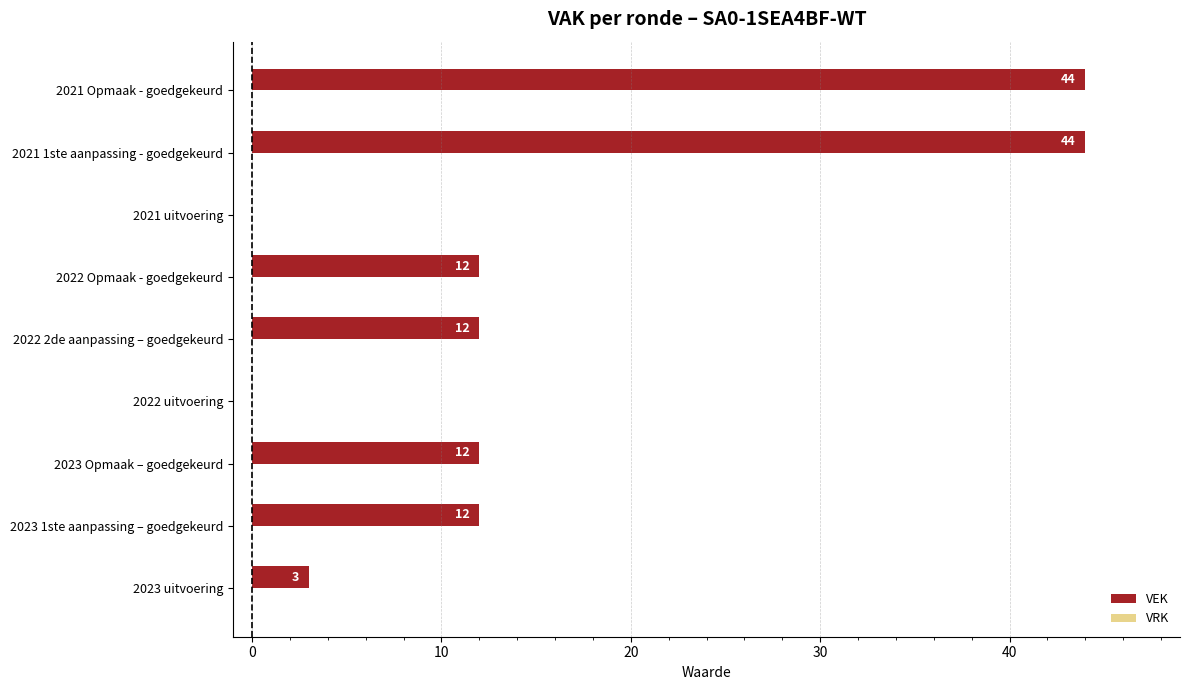

Reading bottom to top, extract all data points from this chart.

2023 uitvoering=3	2023 1ste aanpassing – goedgekeurd=12	2023 Opmaak – goedgekeurd=12	2022 uitvoering=0	2022 2de aanpassing – goedgekeurd=12	2022 Opmaak - goedgekeurd=12	2021 uitvoering=0	2021 1ste aanpassing - goedgekeurd=44	2021 Opmaak - goedgekeurd=44